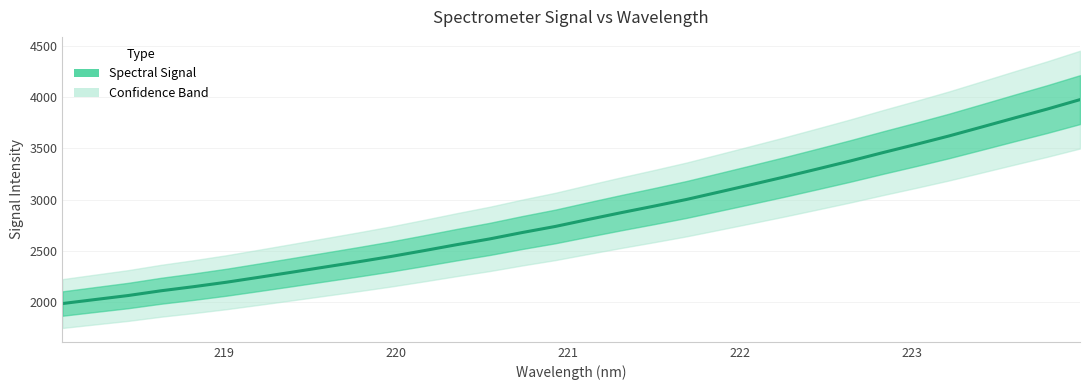

Count the number of data series in this chart.

1